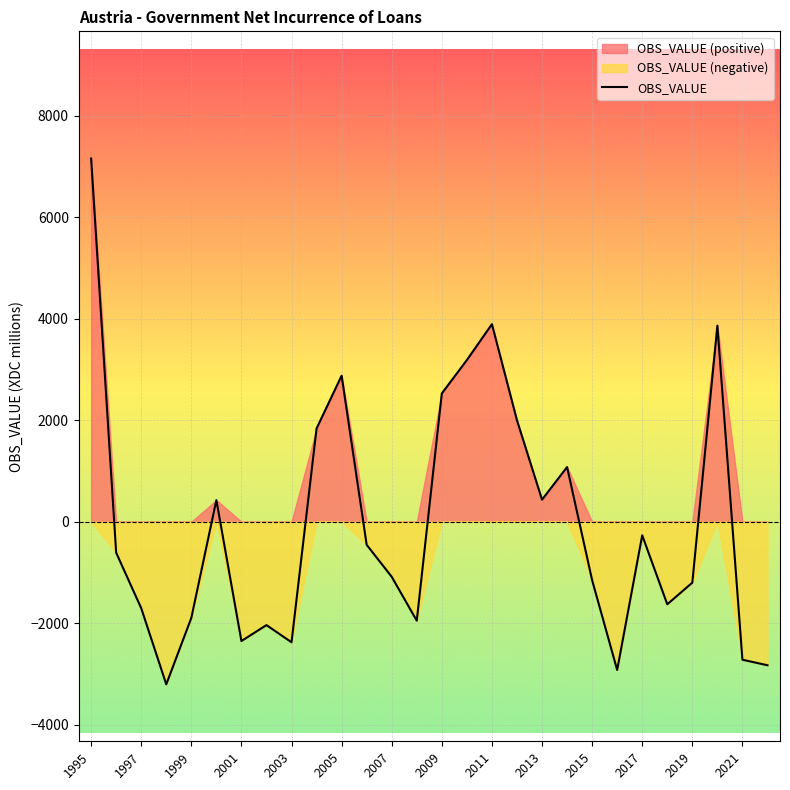

The OBS_VALUE series shows 3890 at 2011. True or false?

True